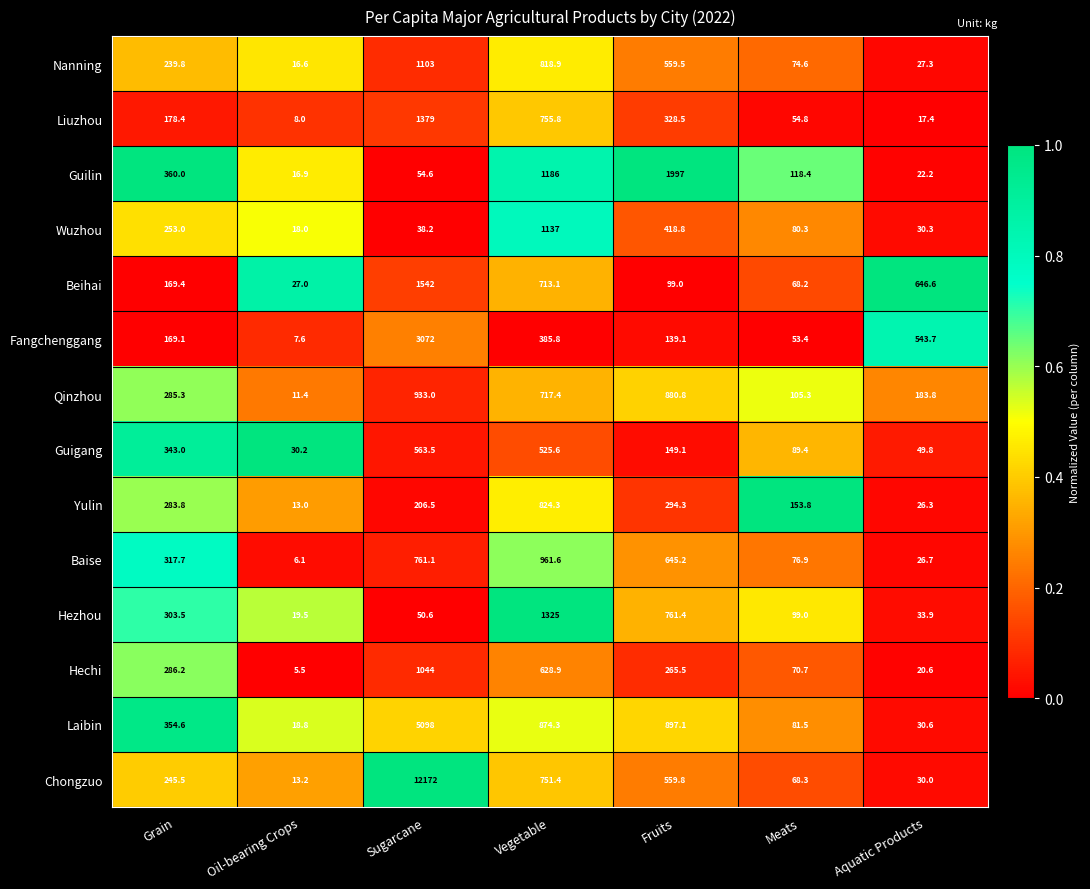

What is the sum of all Liuzhou values?

2721.9